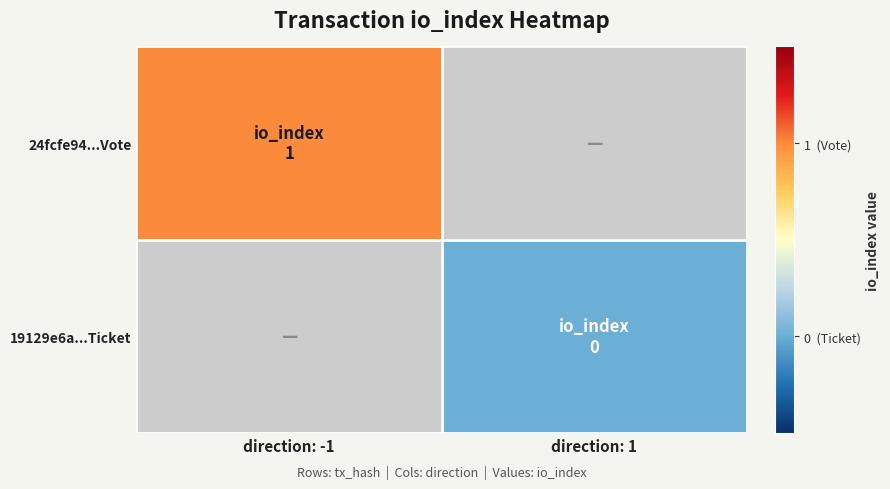

Is it true that 19129e6a...Ticket equals 0.0 at direction: 1?

True